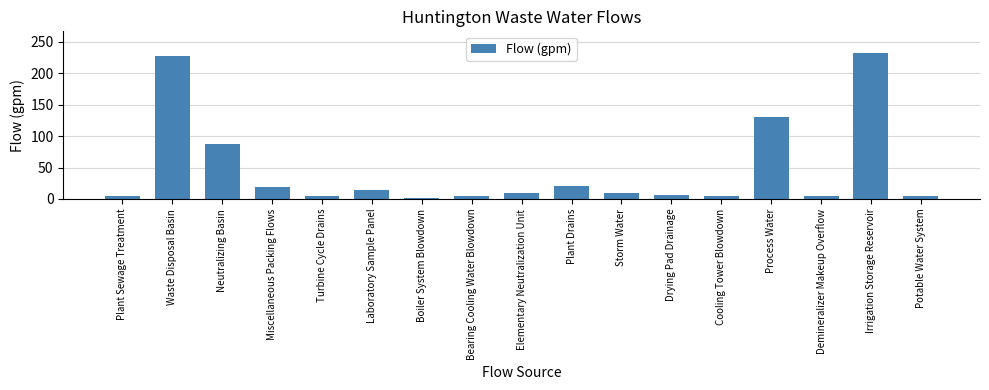

What is the minimum value shown in the chart?

1